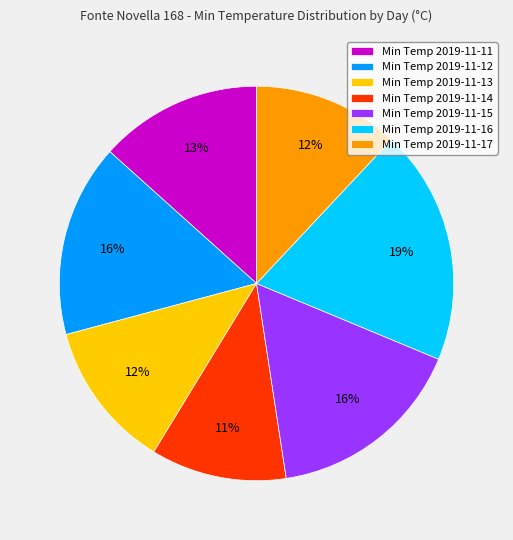

Is it true that Min Temp 2019-11-17 is 24% of the pie?

False